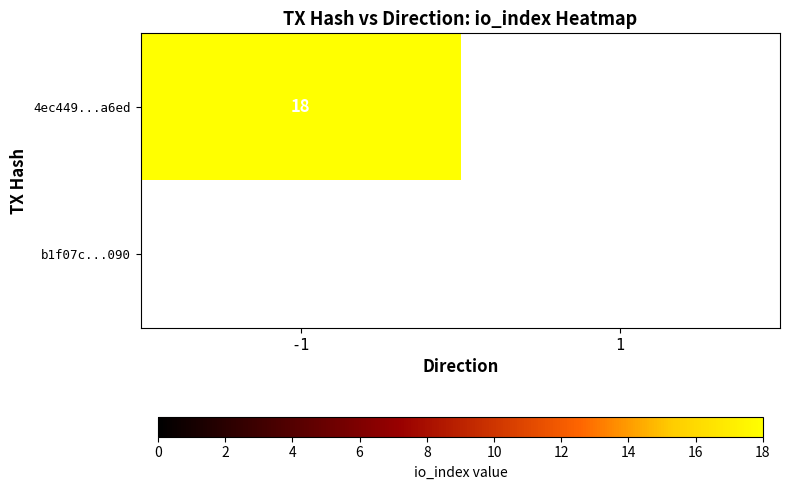

Count the number of data series in this chart.

2